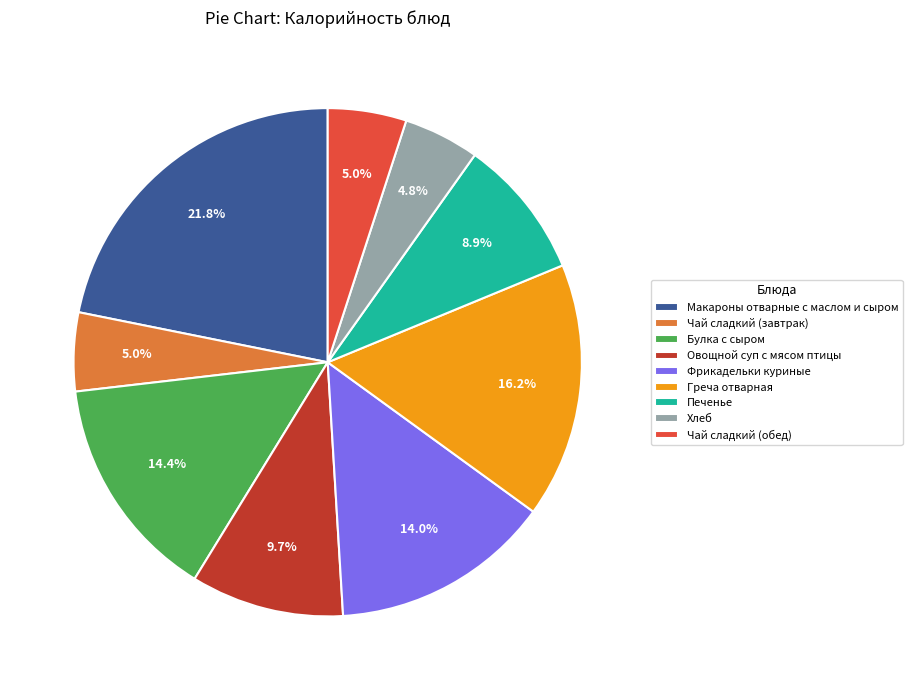

To the nearest percent, what is the combined percentage of Макароны отварные с маслом и сыром and Овощной суп с мясом птицы?

32%